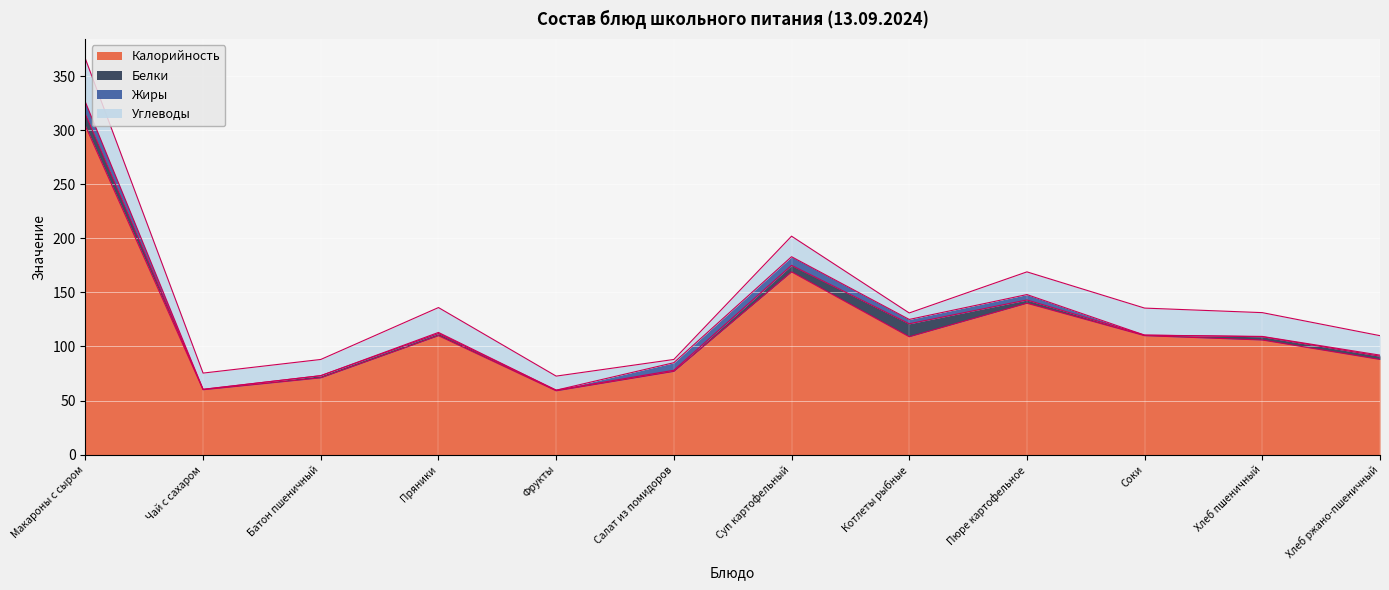

Which series has the largest total across all categories?

Калорийность